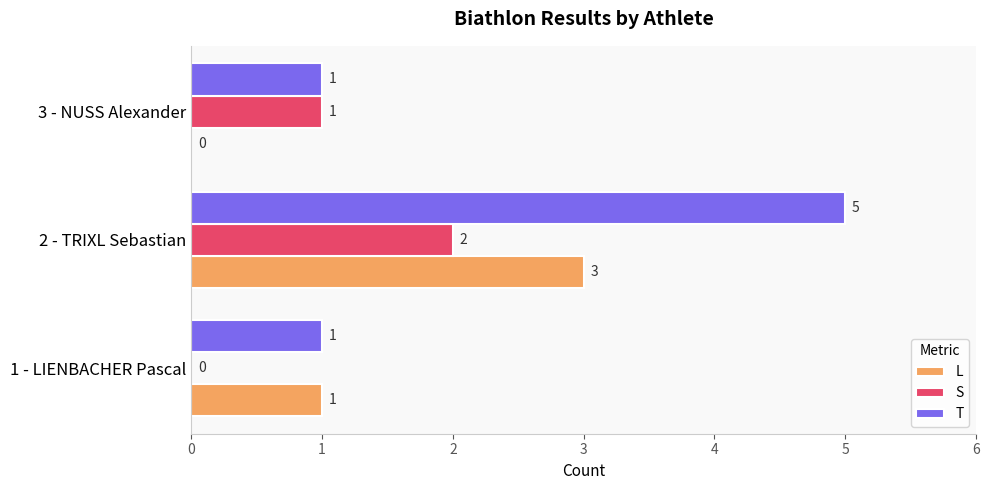

What value does the T series have at 2 - TRIXL Sebastian?

5